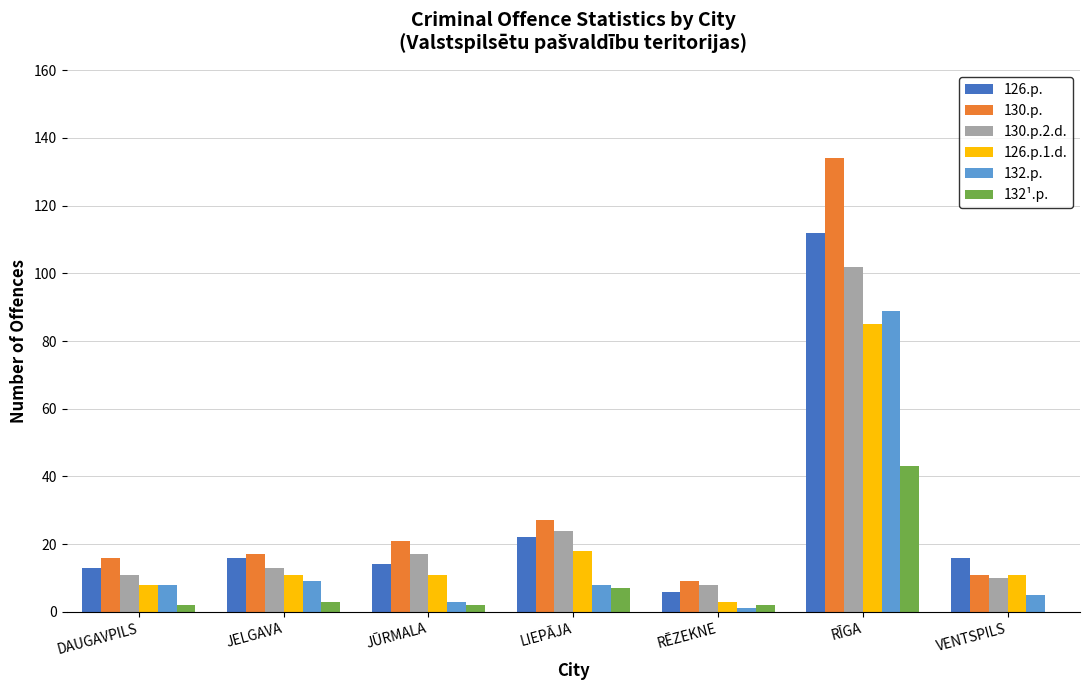

The value of 132.p. at JELGAVA is 4. True or false?

False